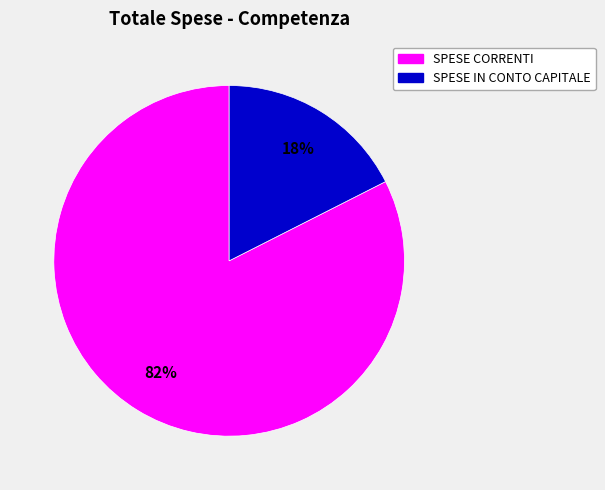

Is there a majority slice in this chart?

Yes